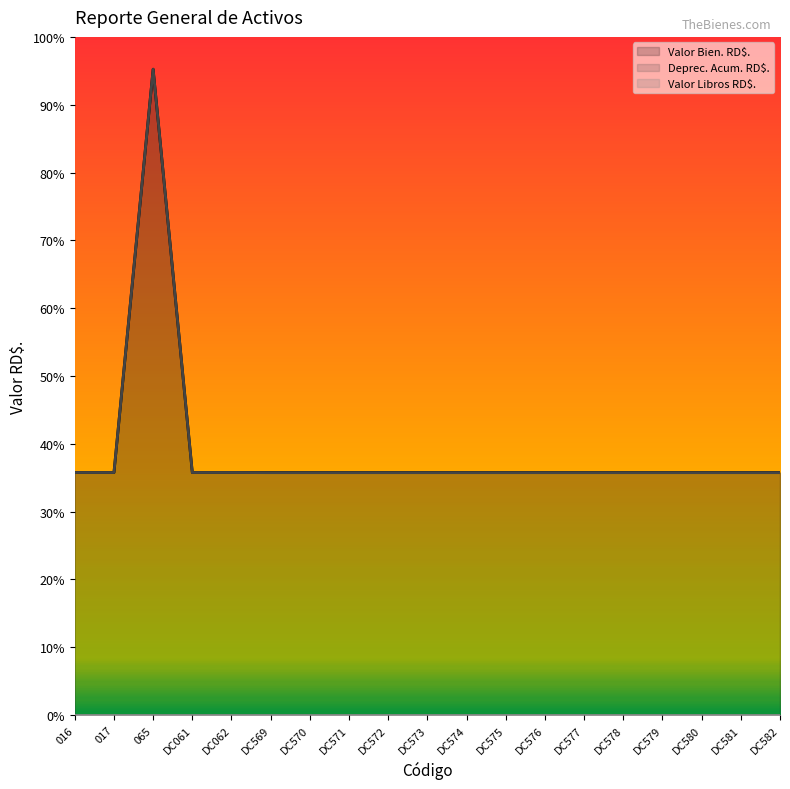

Is it true that Deprec. Acum. RD$. equals 711 at 017?

False